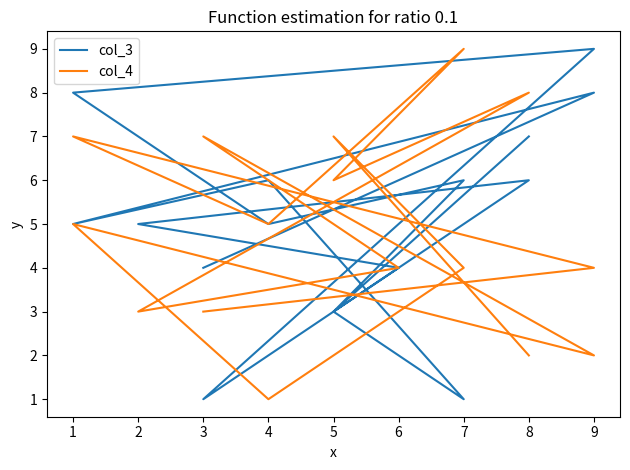

Where do col_4 and col_3 first cross each other?

9 and 1